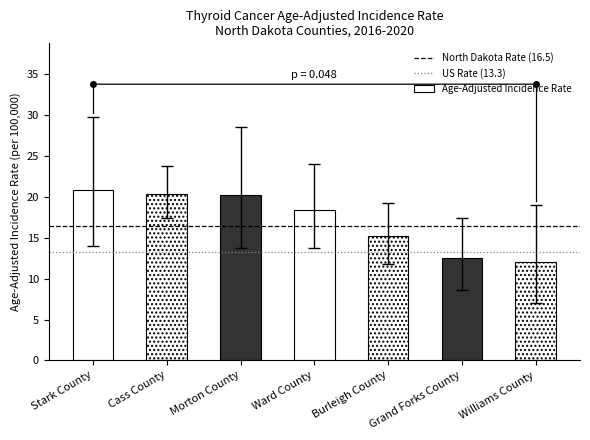

What is the highest value of the US Rate (13.3) series?

13.3